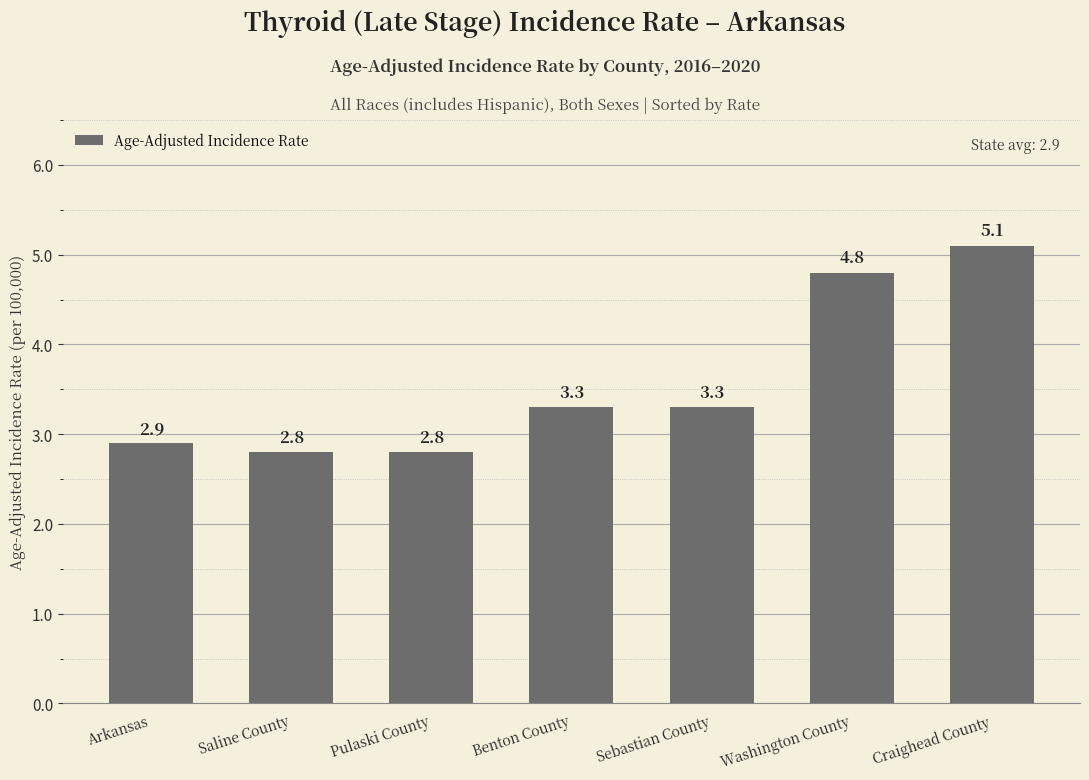

Count the number of categories in the chart.

7